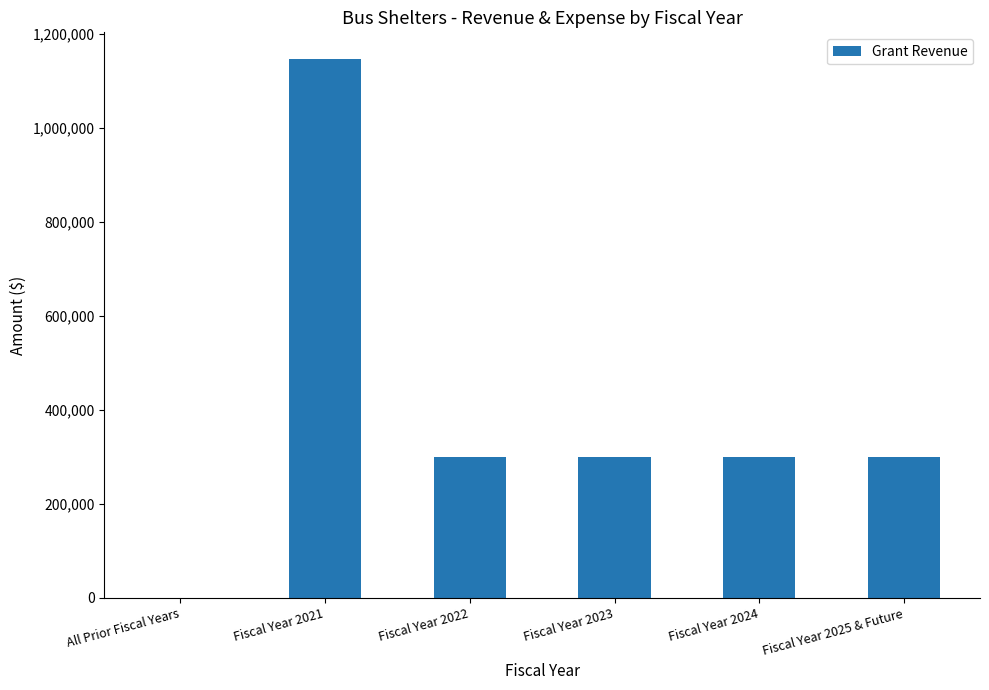

What is the sum of all values?

2345584